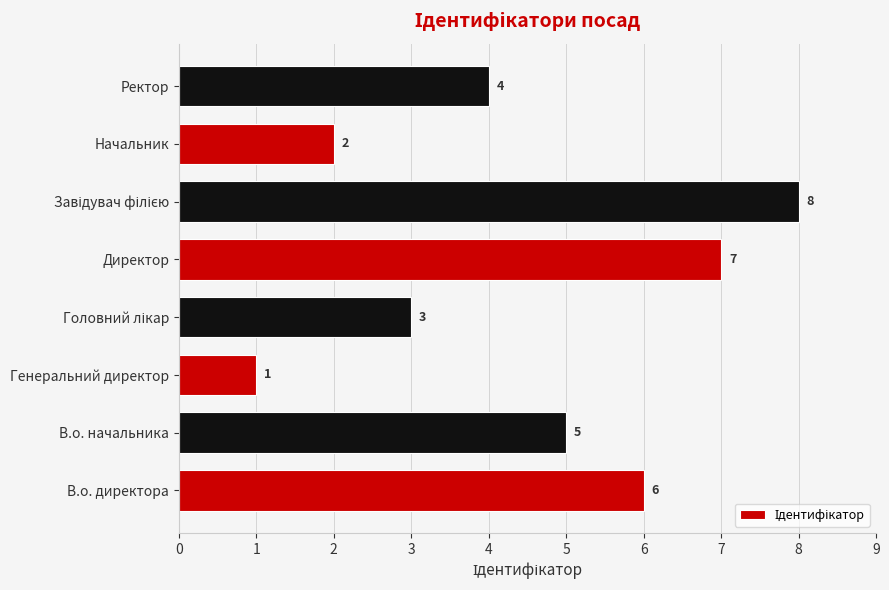

What is the ratio of the value at Ректор to the value at Директор?

0.6